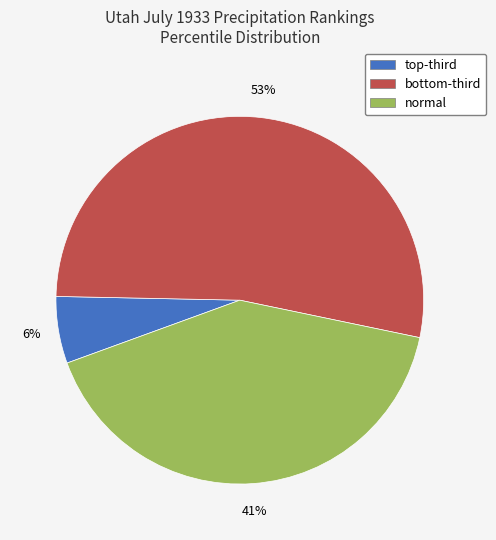

Rank the categories by value from lowest to highest.

top-third, normal, bottom-third